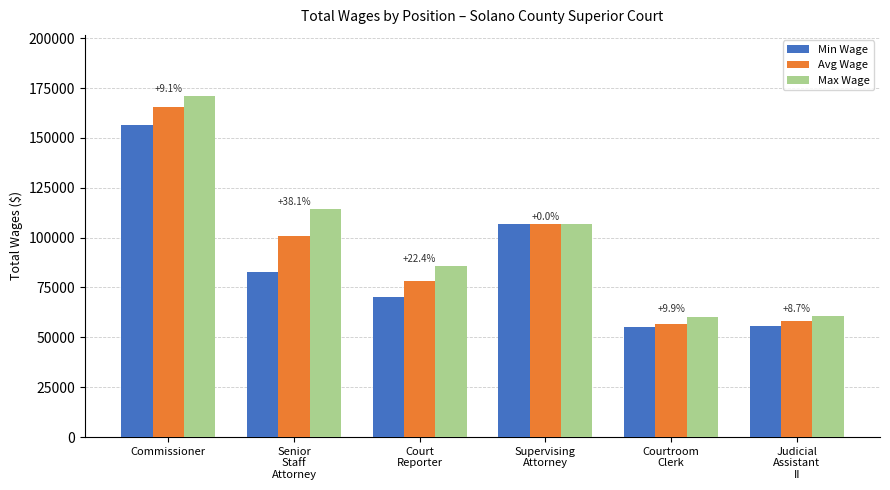

What is the difference between the second highest and minimum values in the Max Wage series?

53871.0